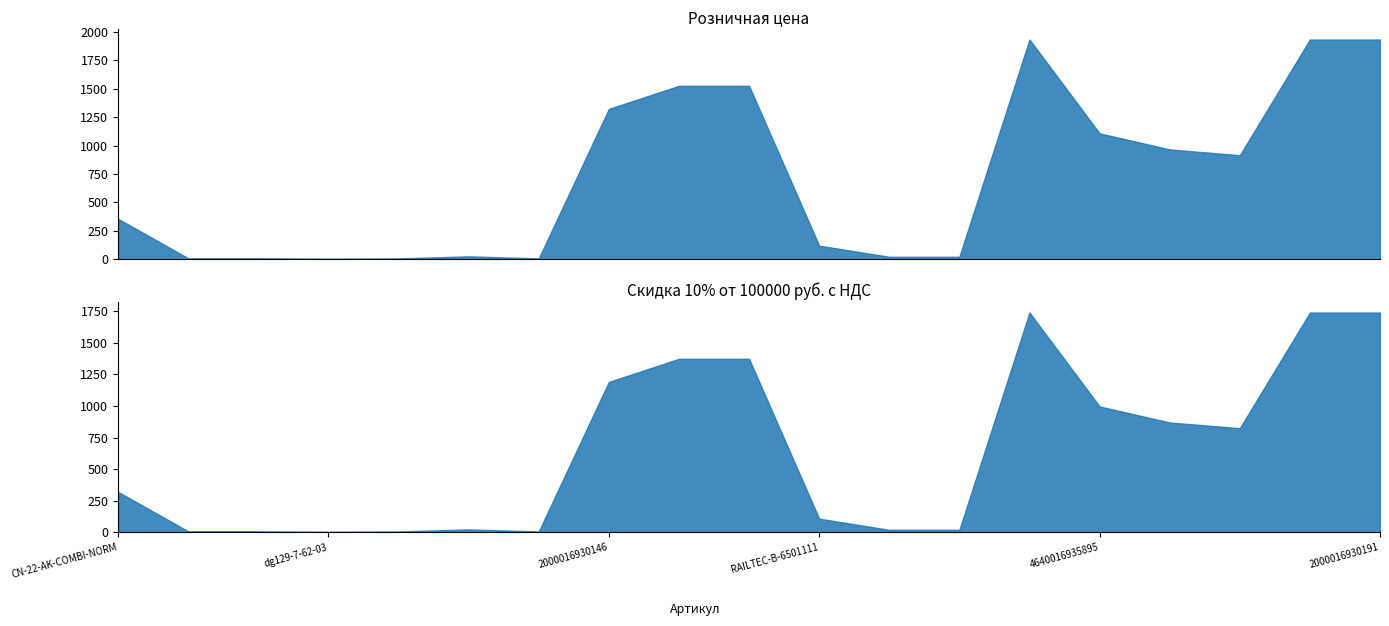

The Скидка 10% от 100000 руб. с НДС series shows 1739 at 2000016930191. True or false?

True